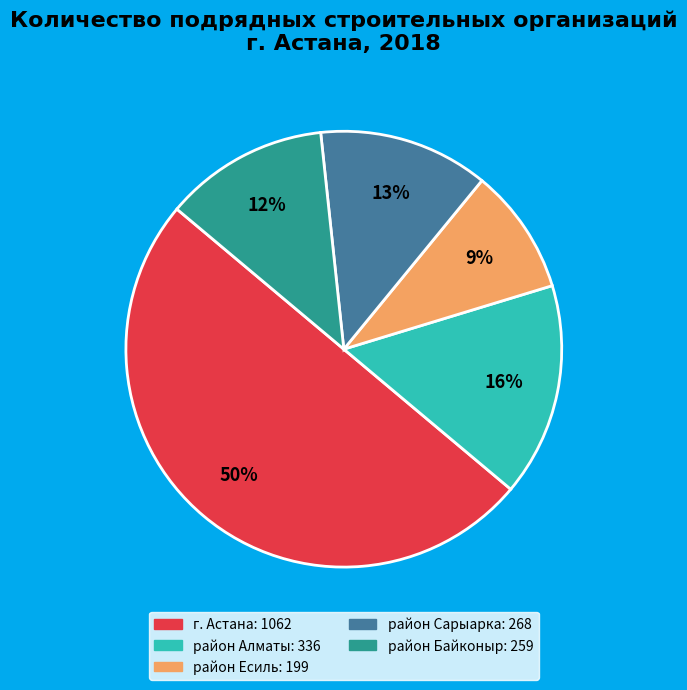

To the nearest percent, what is the combined percentage of район Алматы and район Байконыр?

28%